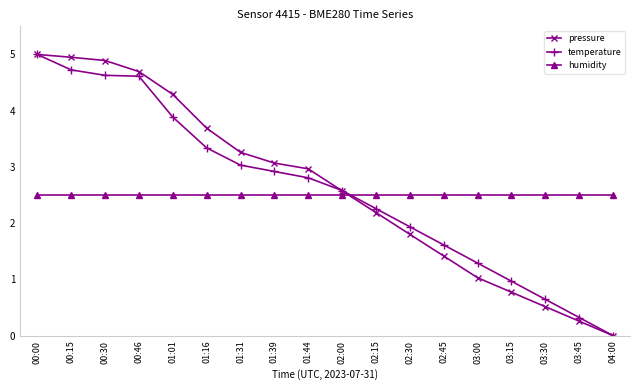

Is it true that humidity equals 2.5 at 03:00?

True